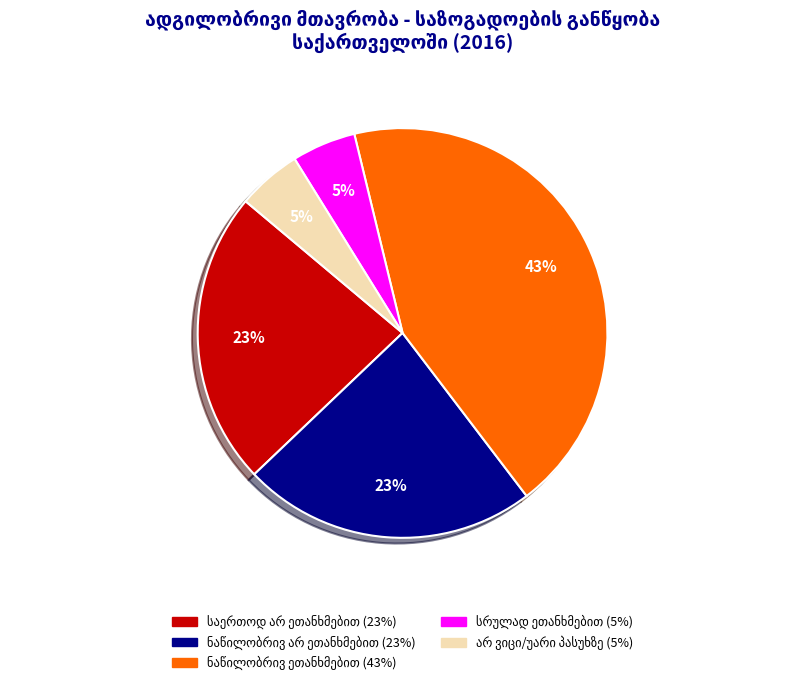

To the nearest percent, what is the difference between the largest and smallest slice percentages?

38%